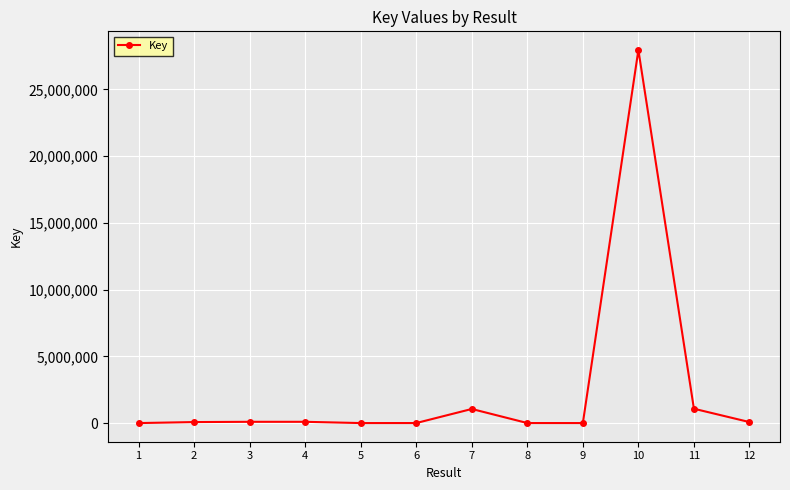

What is the approximate value at 4, to the nearest 100?

96900